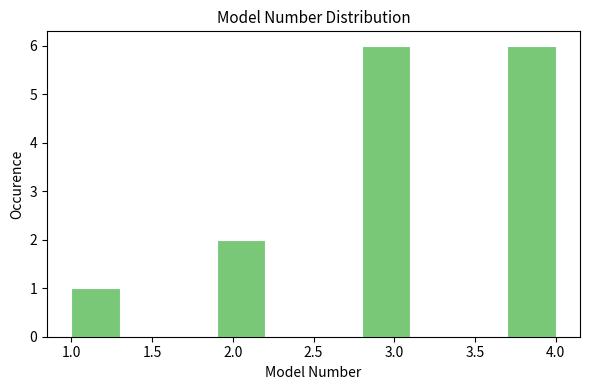

How tall is the bar that spans 1.0 to 1.3 on the x-axis? The values are not printed on the chart, so give them approximately, as read against the axis.

1